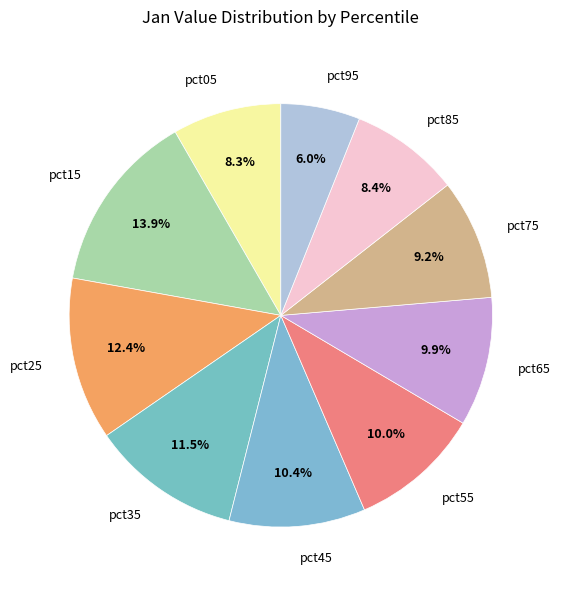

Which category has the biggest portion of the pie?

pct15